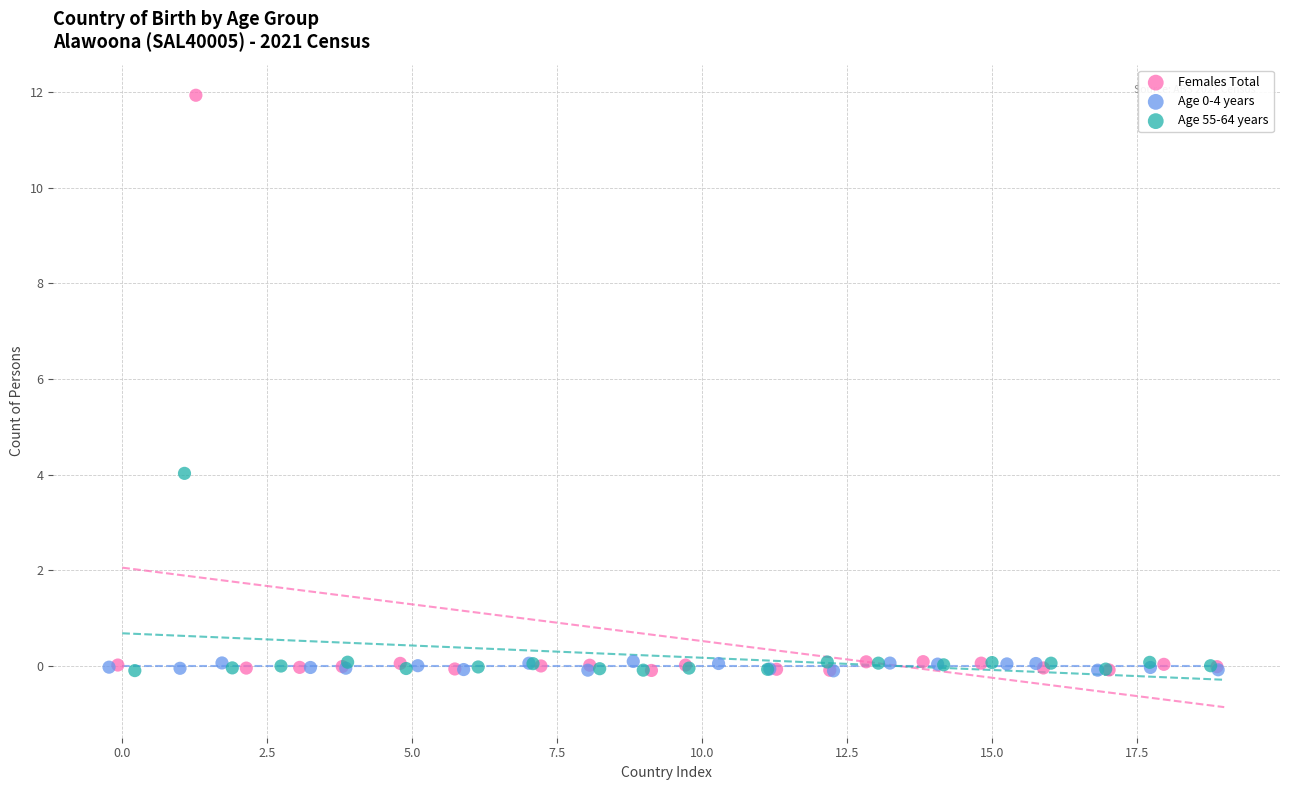

Which series has the widest spread of Y values?

Females Total